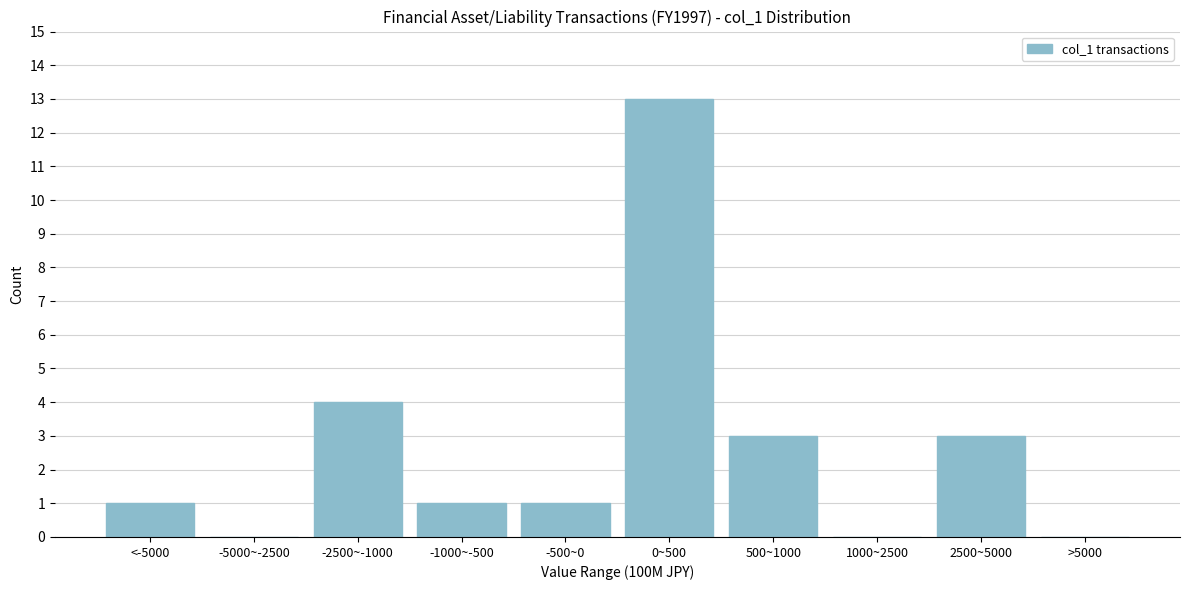

What is the sum of the values at <-5000 and -2500~-1000?

5